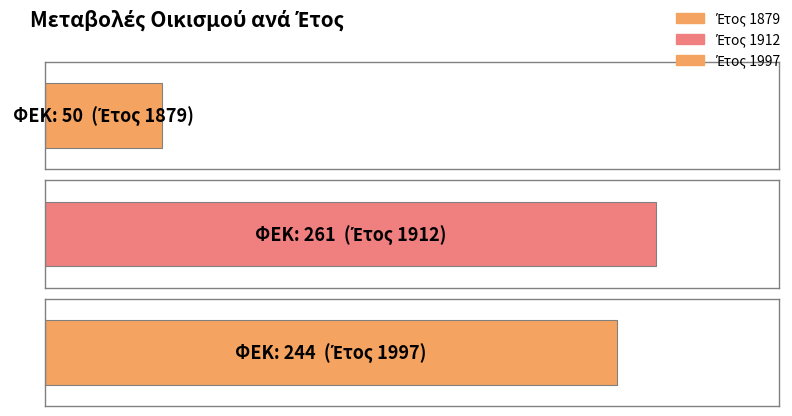

Rank the categories by value from highest to lowest.

1912, 1997, 1879